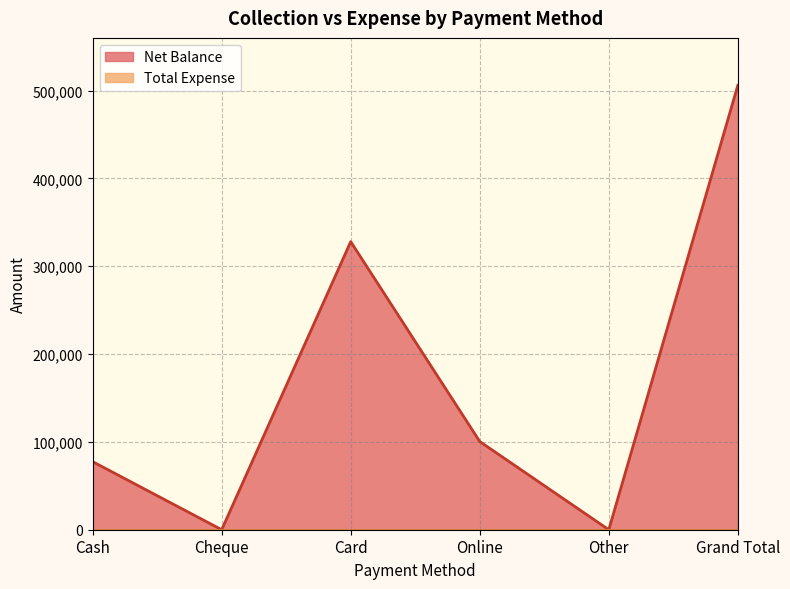

What is the label of the 2nd point from the right?

Other